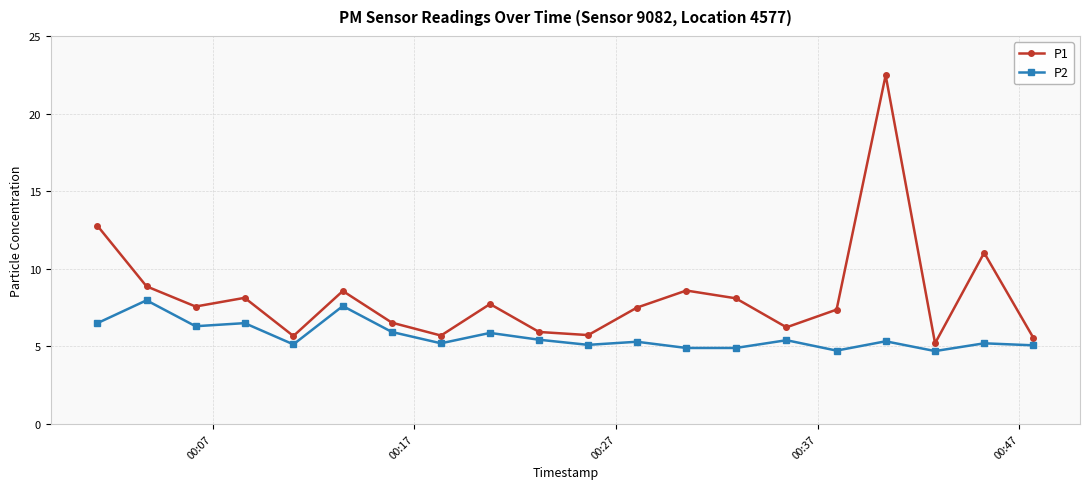

Which series has the largest range (max minus min)?

P1